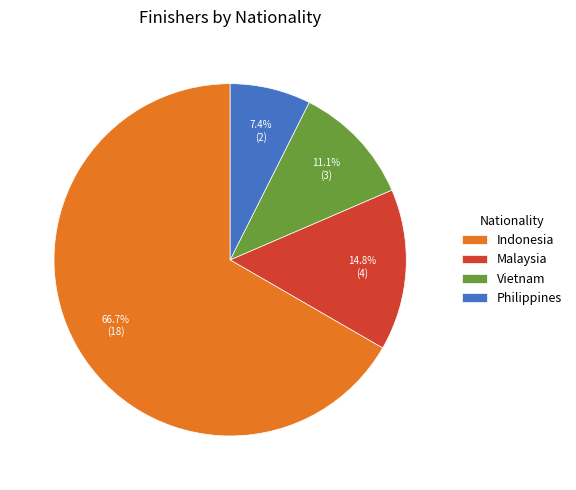

Approximately how many times larger is the value at Philippines compared to Indonesia?

0.1